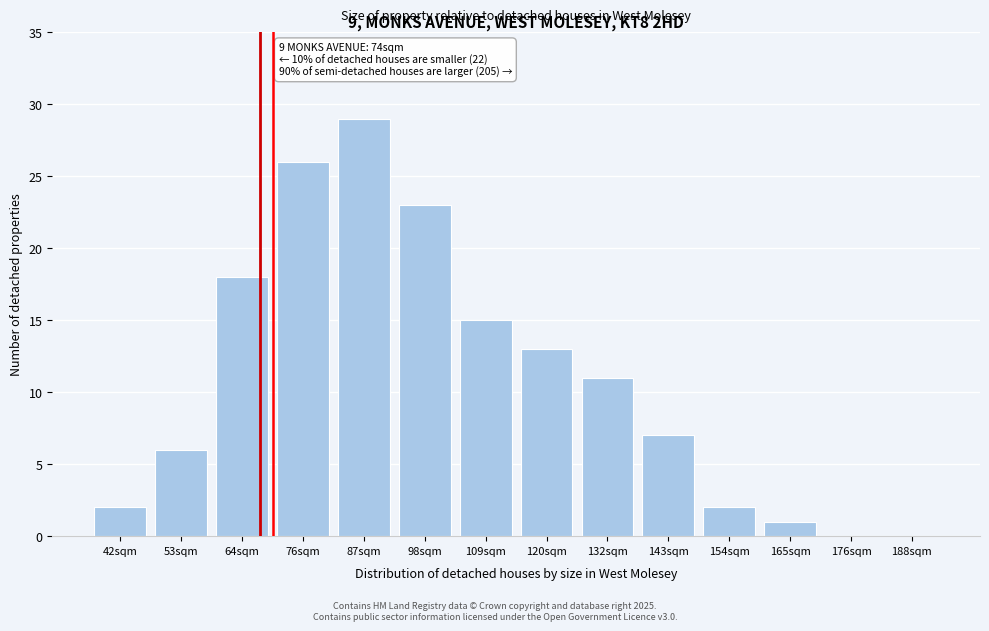

Reading right to left, extract all data points from this chart.

188sqm=0	176sqm=0	165sqm=1	154sqm=2	143sqm=7	132sqm=11	120sqm=13	109sqm=15	98sqm=23	87sqm=29	76sqm=26	64sqm=18	53sqm=6	42sqm=2